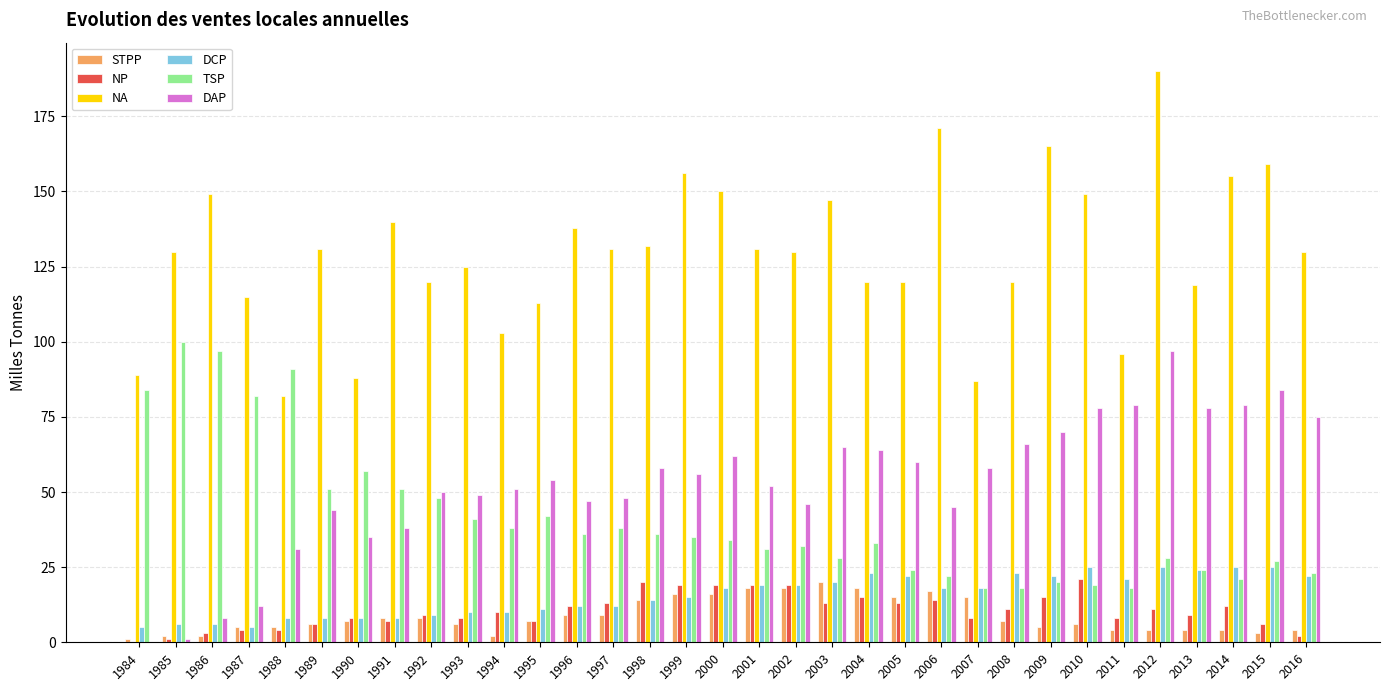

What are all the series names shown in the legend?

STPP, NP, NA, DCP, TSP, DAP